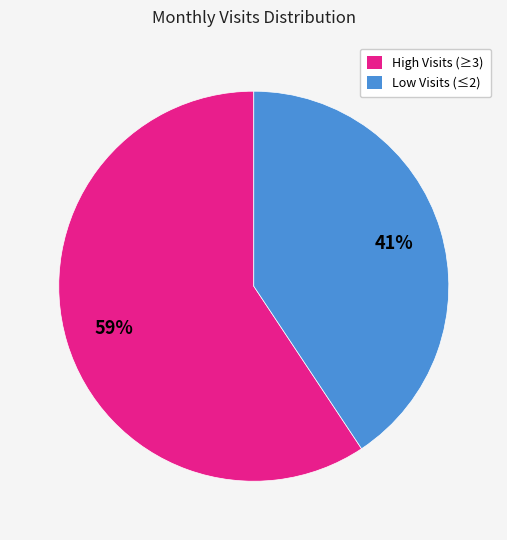

To the nearest percent, what percentage of the pie is Low Visits (≤2)?

41%